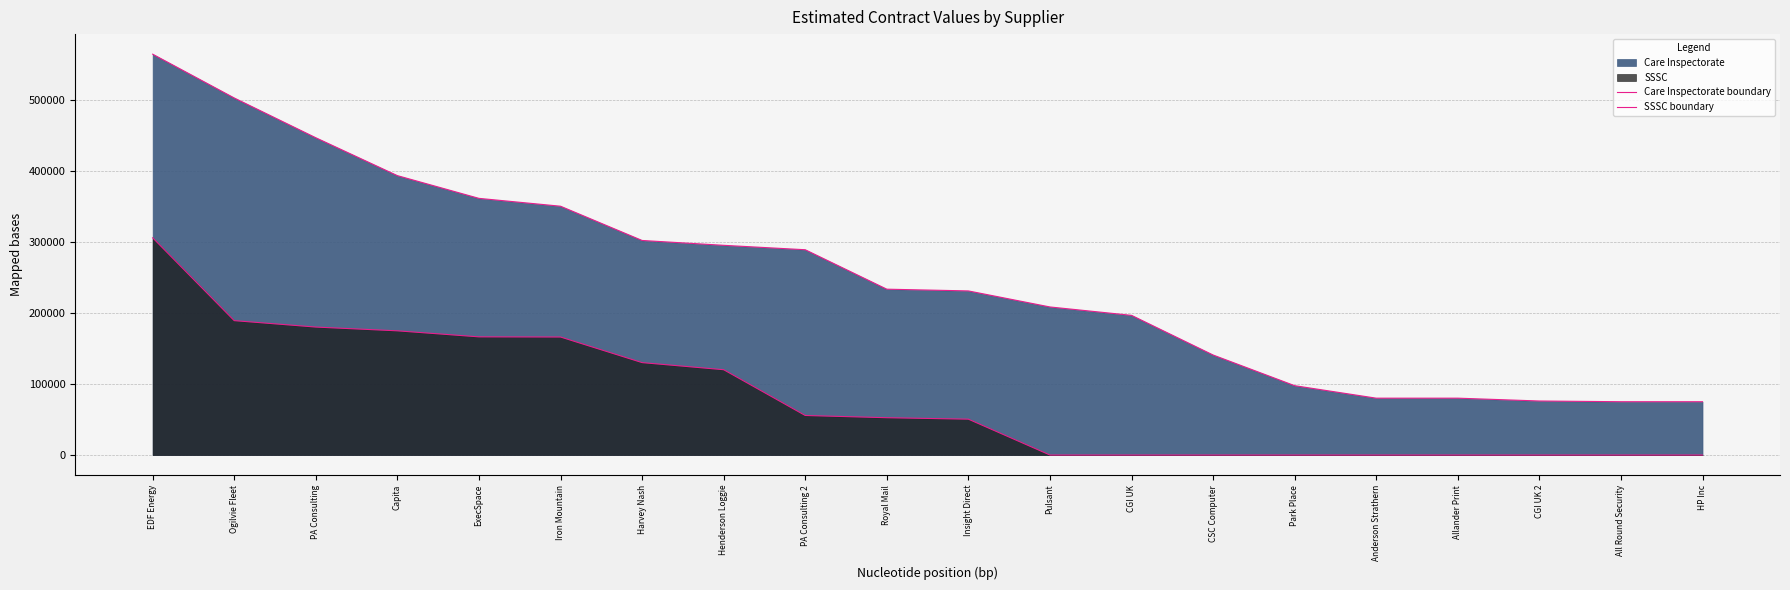

True or false: SSSC boundary and Care Inspectorate boundary intersect in this chart.

False